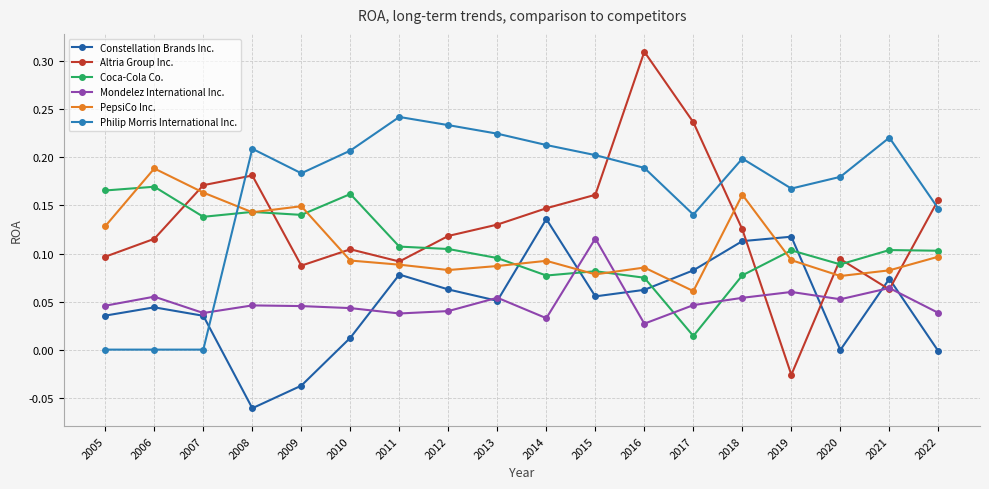

At which category does the chart reach its minimum across all series?

2008